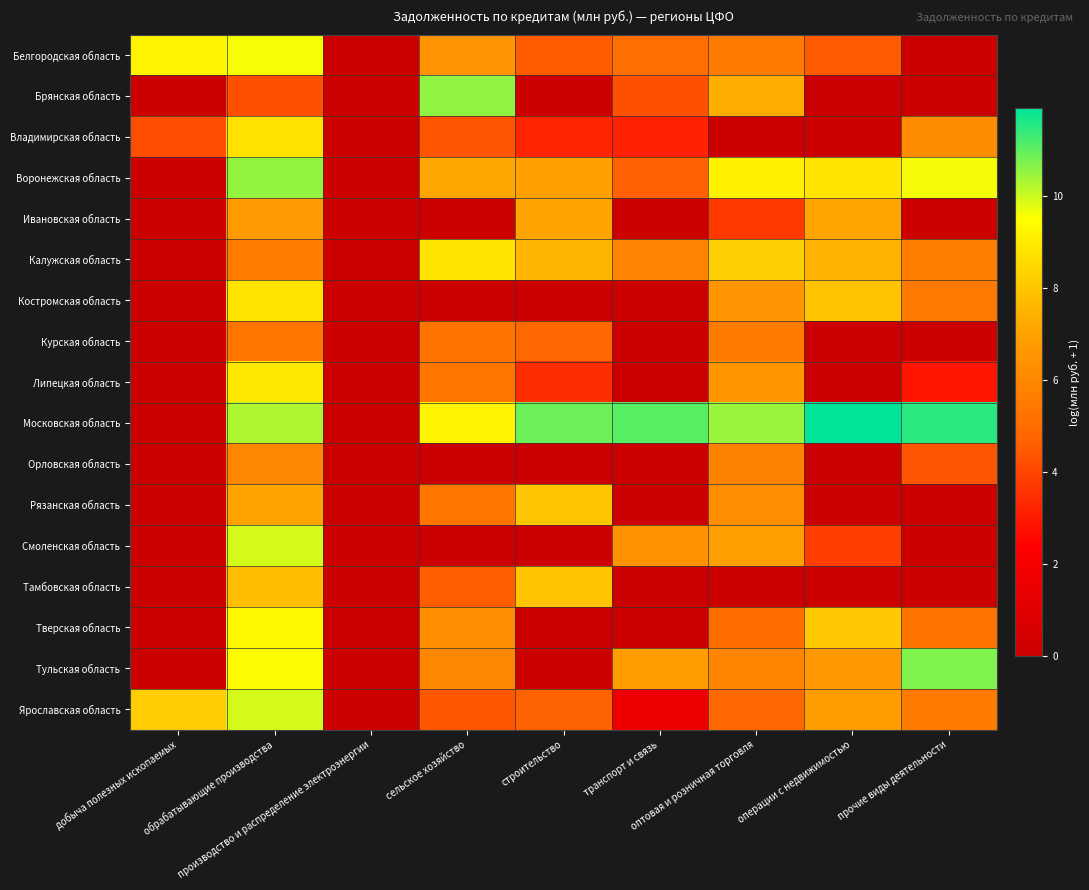

What is the difference between the highest and lowest values at оптовая и розничная торговля?

10.5